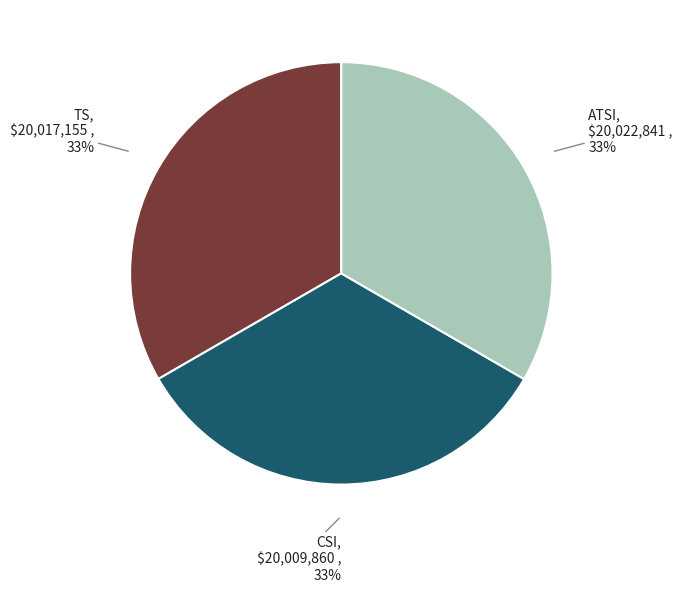

Is there any slice that represents more than half of the pie?

No